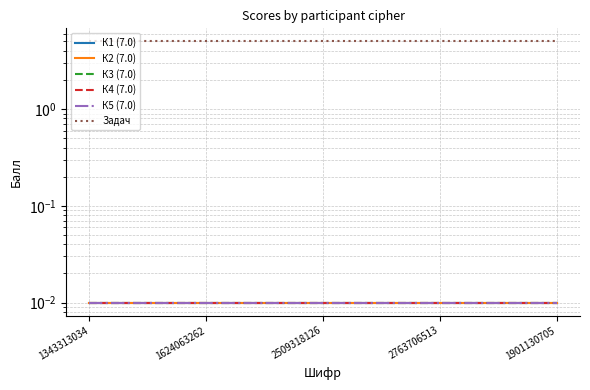

At which category is the sum across all series the highest?

1343313034